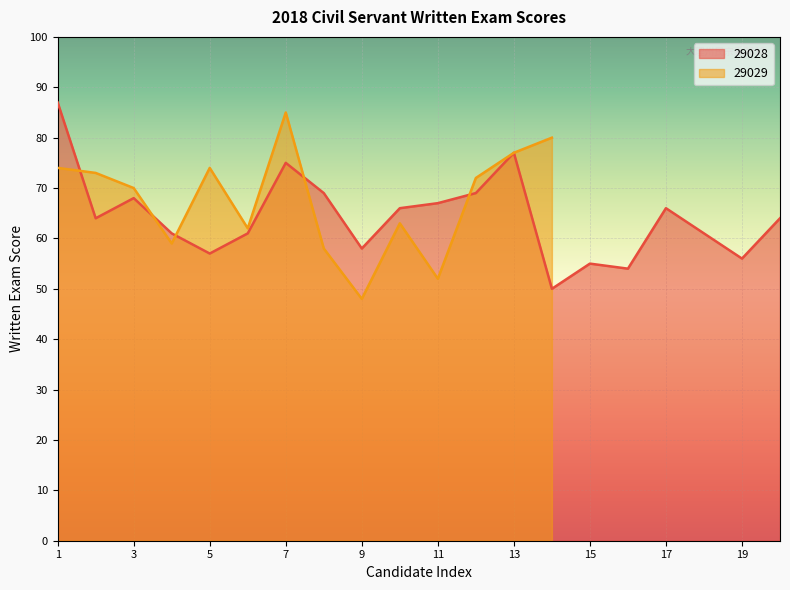

How many points are lower than both their immediate neighbors (excluding endpoints)?

6